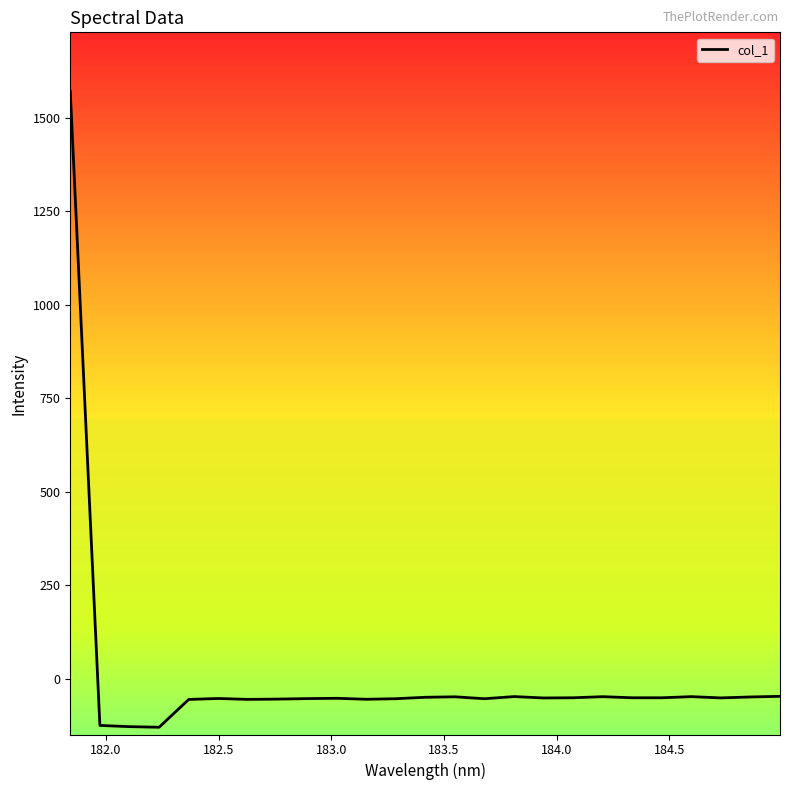

How many lines are shown in the chart?

1